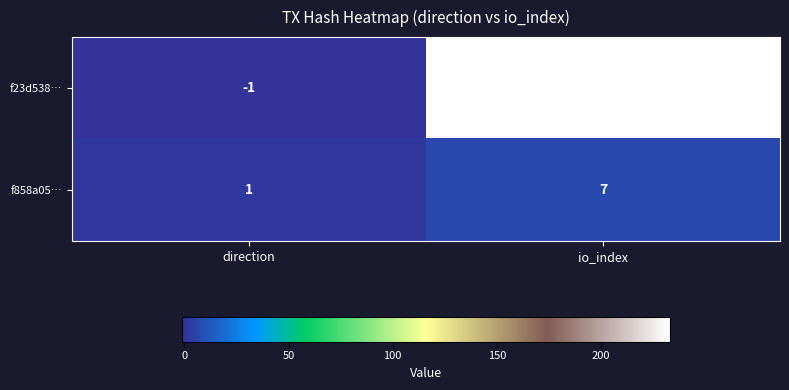

What is the maximum value shown in the chart?

233